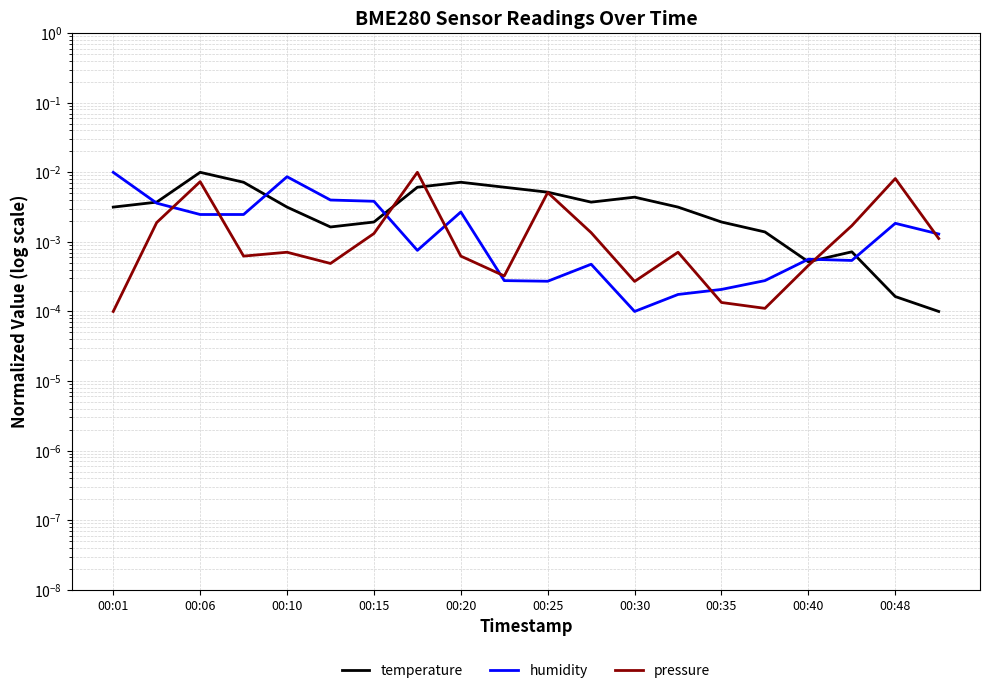

Which series has the widest spread of values?

pressure